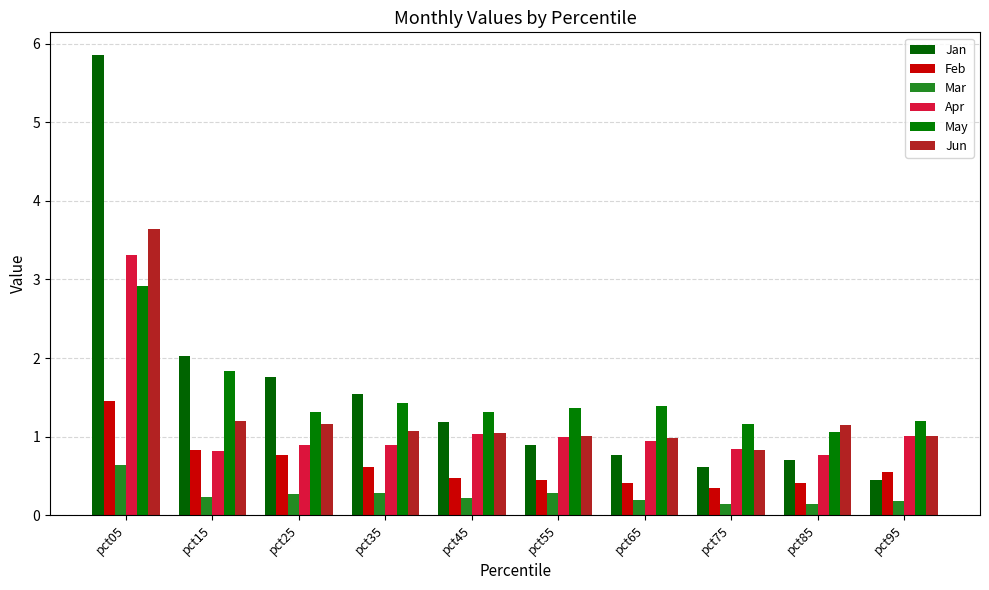

How many bars are there in total?

60